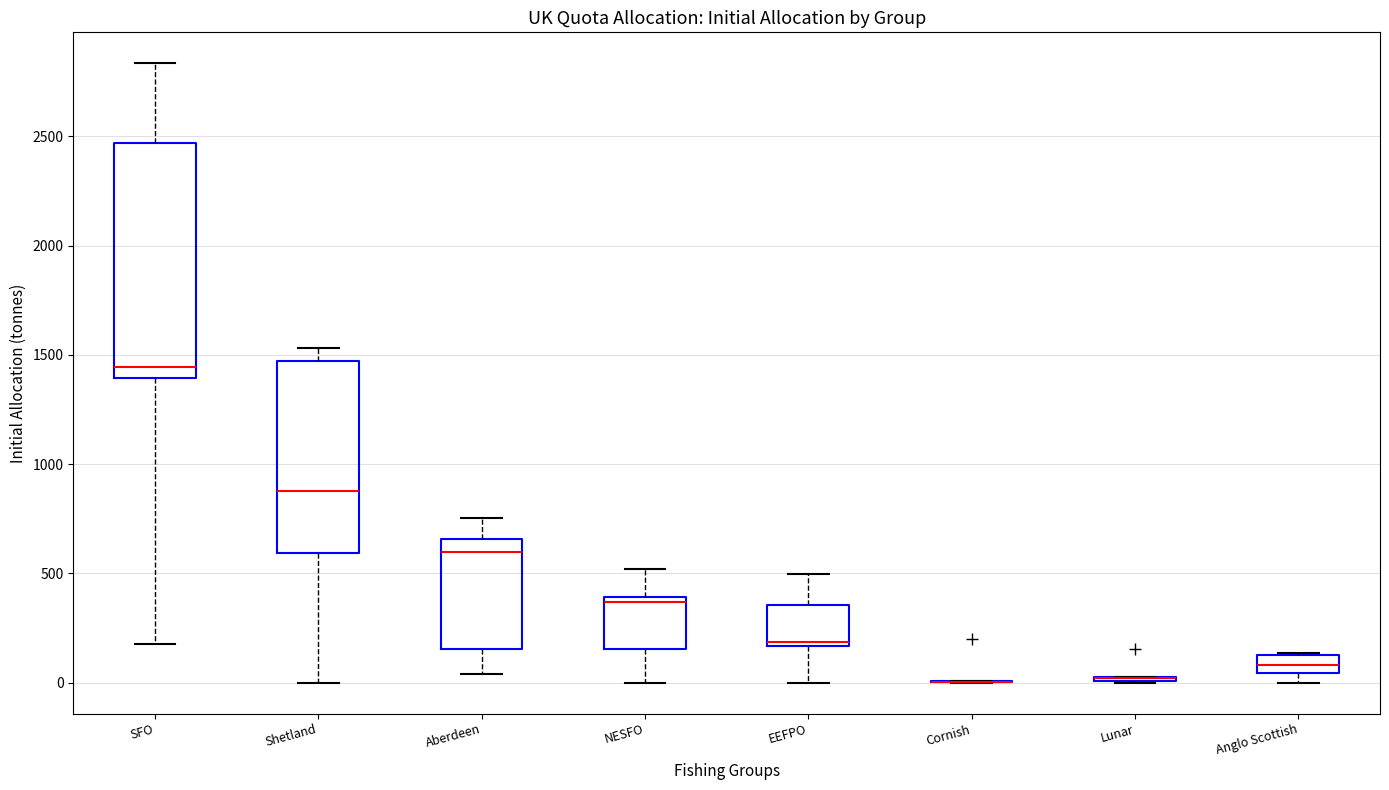

Where is the upper edge of the box for NESFO on the y-axis? The values are not printed on the chart, so give them approximately, as read against the axis.

400